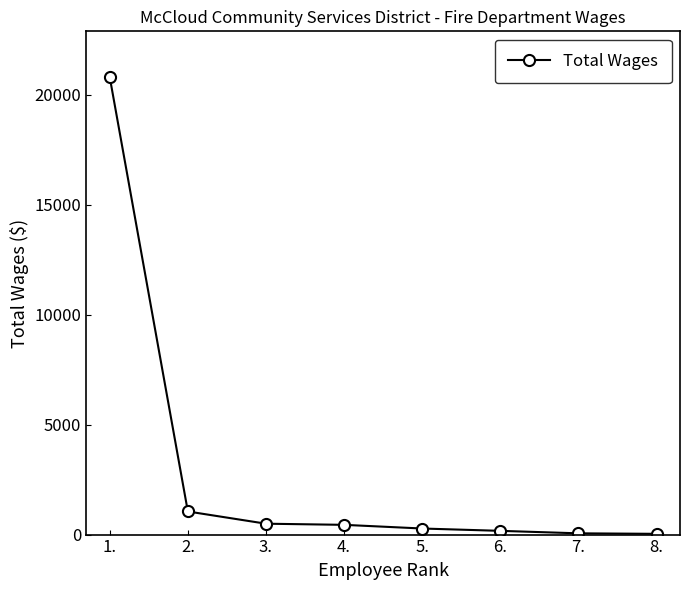

What is the average value?

2917